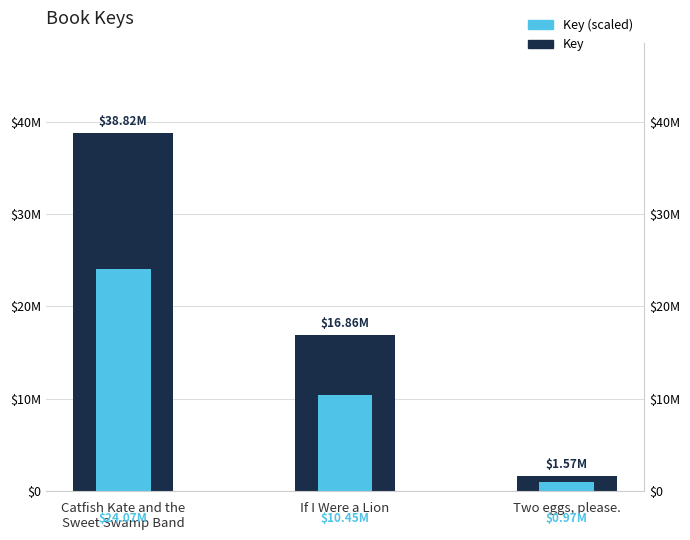

What is the average value of the Key series?

19082789.3